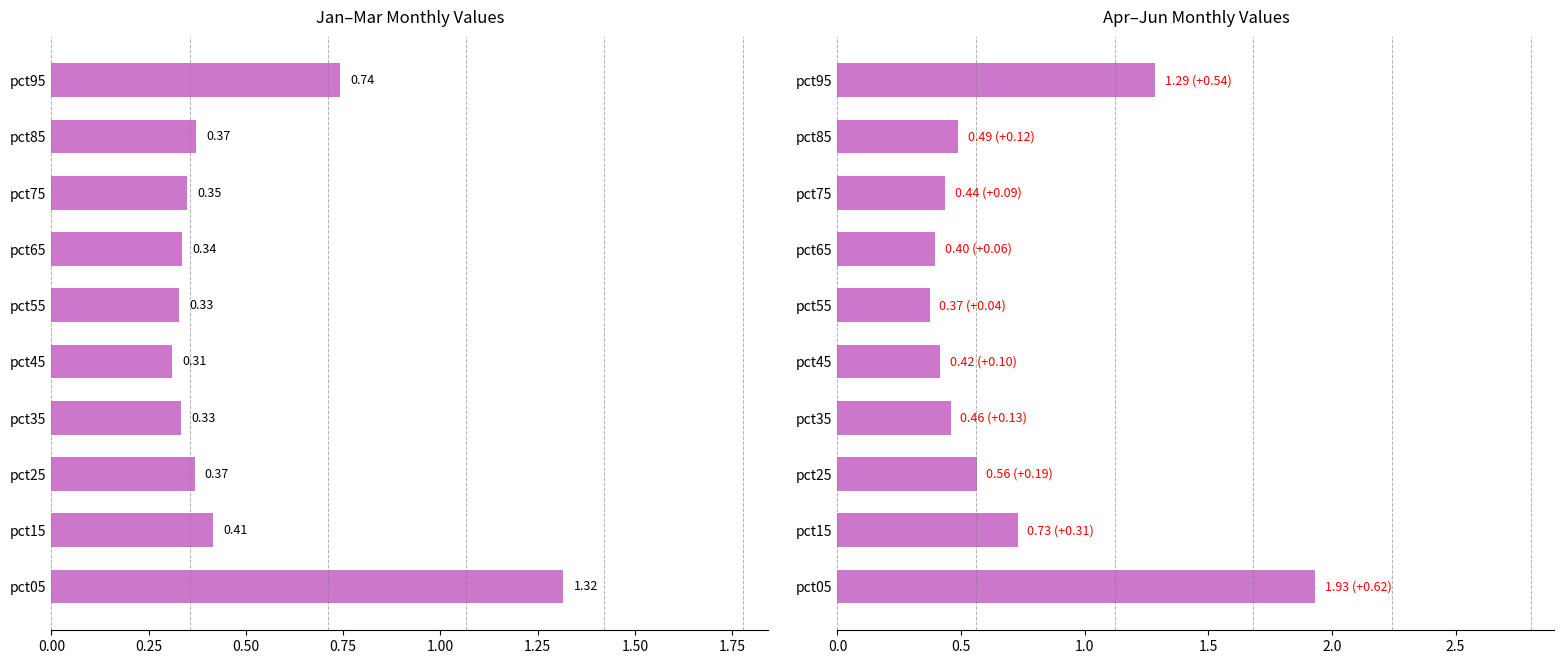

Reading left to right, list all the values displayed in this chart.

Jan-Mar avg: 1.3	0.4	0.4	0.3	0.3	0.3	0.3	0.3	0.4	0.7
Apr-Jun avg: 1.9	0.7	0.6	0.5	0.4	0.4	0.4	0.4	0.5	1.3